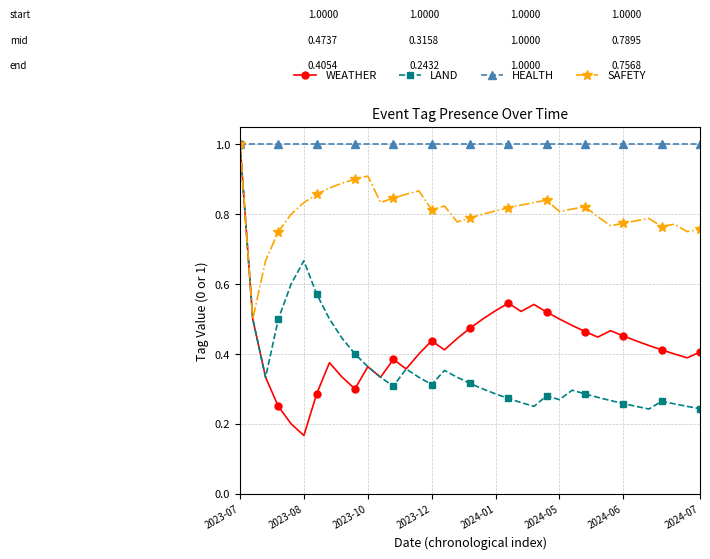

What is the highest value of the WEATHER series?

1.0